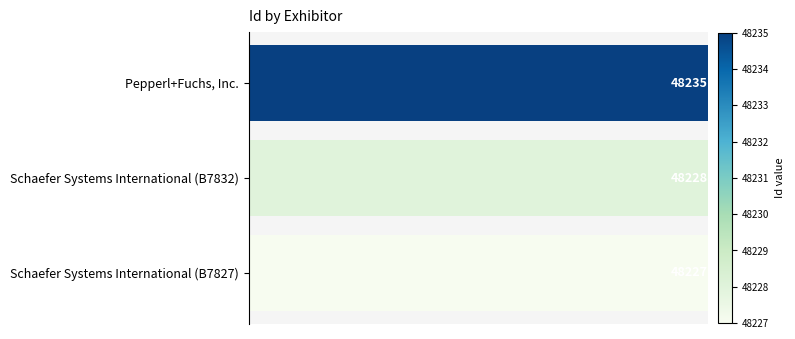

What is the value of the 2nd bar from the top?

48228